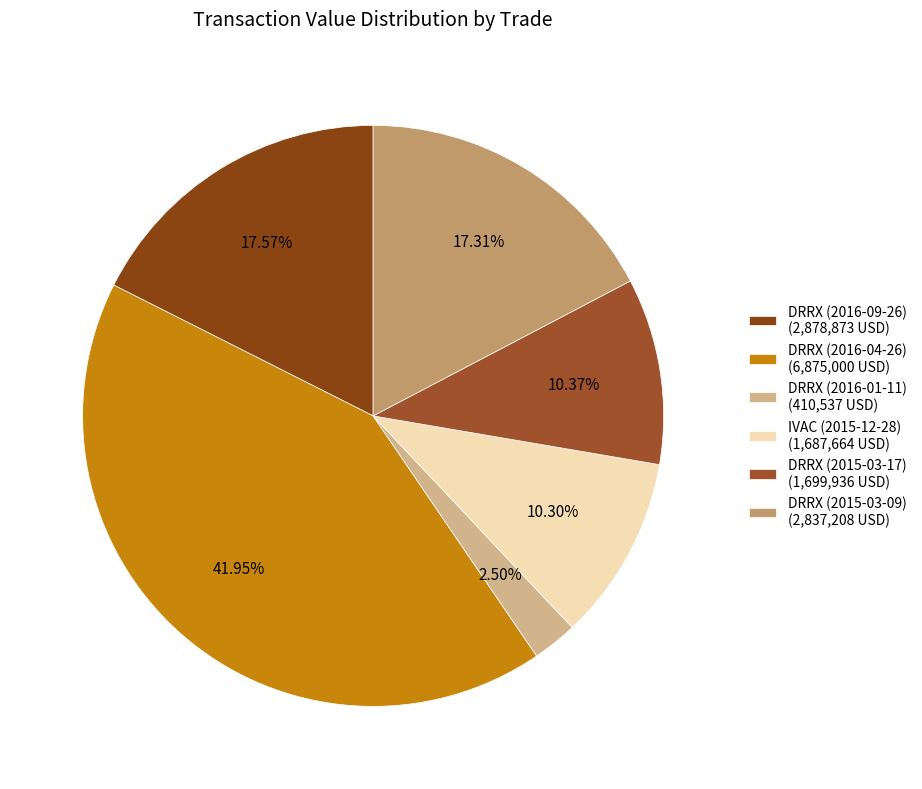

Does any single category account for the majority?

No